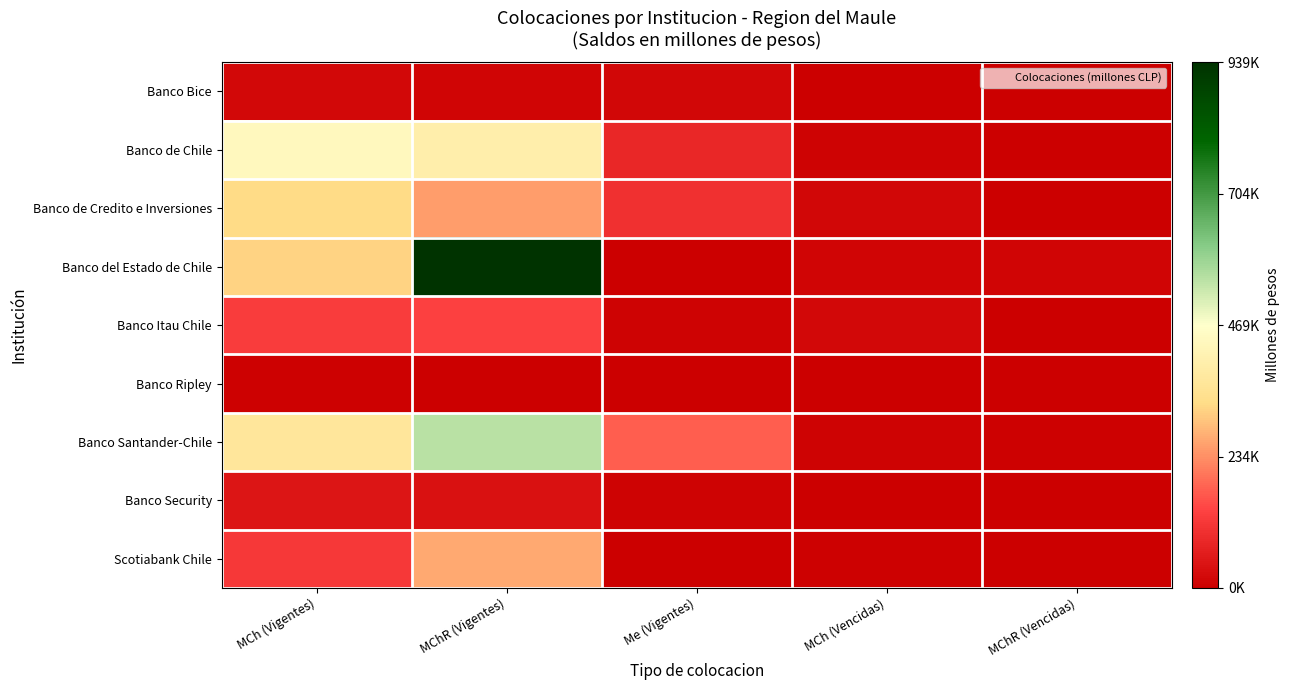

Reading right to left, what are all the values shown in this chart?

Banco Bice: MChR (Vencidas)=4.2	MCh (Vencidas)=1922.7	Me (Vigentes)=17847.9	MChR (Vigentes)=14064.1	MCh (Vigentes)=21461.0
Banco de Chile: MChR (Vencidas)=189.4	MCh (Vencidas)=10355.6	Me (Vigentes)=83882.3	MChR (Vigentes)=401788.5	MCh (Vigentes)=443464.2
Banco de Credito e Inversiones: MChR (Vencidas)=687.4	MCh (Vencidas)=17005.6	Me (Vigentes)=101807.6	MChR (Vigentes)=250022.8	MCh (Vigentes)=328044.7
Banco del Estado de Chile: MChR (Vencidas)=12449.3	MCh (Vencidas)=13401.7	Me (Vigentes)=303.3	MChR (Vigentes)=939226.1	MCh (Vigentes)=315857.5
Banco Itau Chile: MChR (Vencidas)=1360.4	MCh (Vencidas)=20804.8	Me (Vigentes)=9370.3	MChR (Vigentes)=132609.7	MCh (Vigentes)=126566.9
Banco Ripley: MChR (Vencidas)=0.8	MCh (Vencidas)=87.0	Me (Vigentes)=0.0	MChR (Vigentes)=2.9	MCh (Vigentes)=4405.2
Banco Santander-Chile: MChR (Vencidas)=5822.7	MCh (Vencidas)=8579.4	Me (Vigentes)=174691.7	MChR (Vigentes)=550941.7	MCh (Vigentes)=369581.1
Banco Security: MChR (Vencidas)=712.0	MCh (Vencidas)=3355.9	Me (Vigentes)=10644.1	MChR (Vigentes)=37938.3	MCh (Vigentes)=45434.1
Scotiabank Chile: MChR (Vencidas)=558.4	MCh (Vencidas)=5617.8	Me (Vigentes)=0.0	MChR (Vigentes)=266446.9	MCh (Vigentes)=120679.8